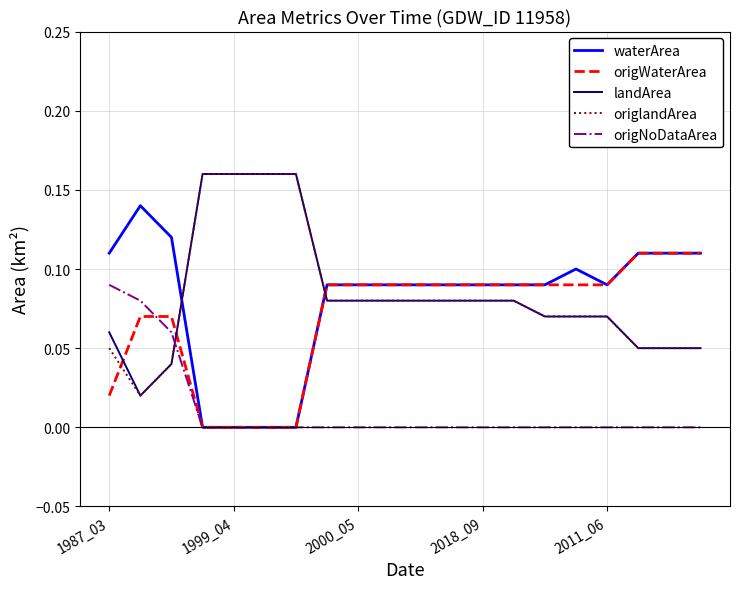

How many intersections are there between origlandArea and origWaterArea?

3